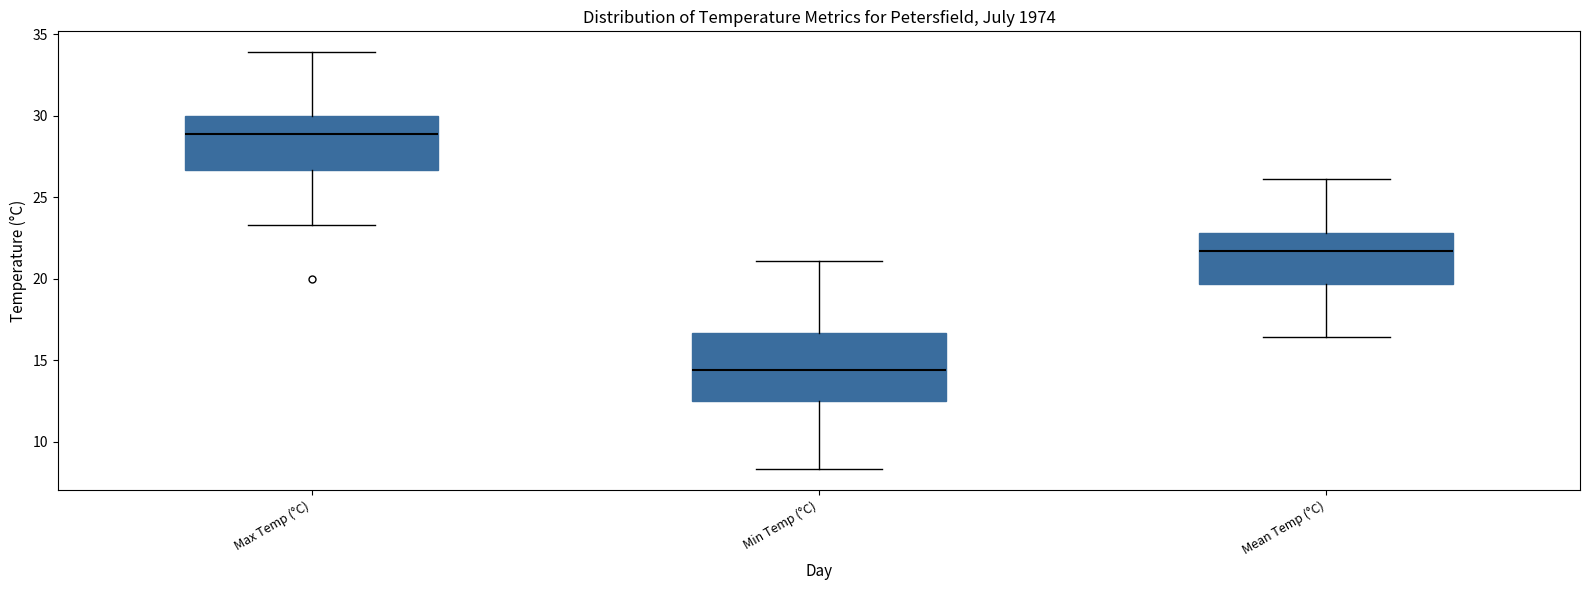

Reading left to right, transcribe this box plot: for each box, give where its median line is, the range the box spans, and where its two whiskers end, as read against the y-axis. The values are not printed on the chart, so give them approximately, as read against the axis.

Max Temp (°C): median 29.0, box 26.5 to 30.0, whiskers 23.5 to 34.0
Min Temp (°C): median 14.5, box 12.5 to 16.5, whiskers 8.5 to 21.0
Mean Temp (°C): median 21.5, box 19.5 to 23.0, whiskers 16.5 to 26.0